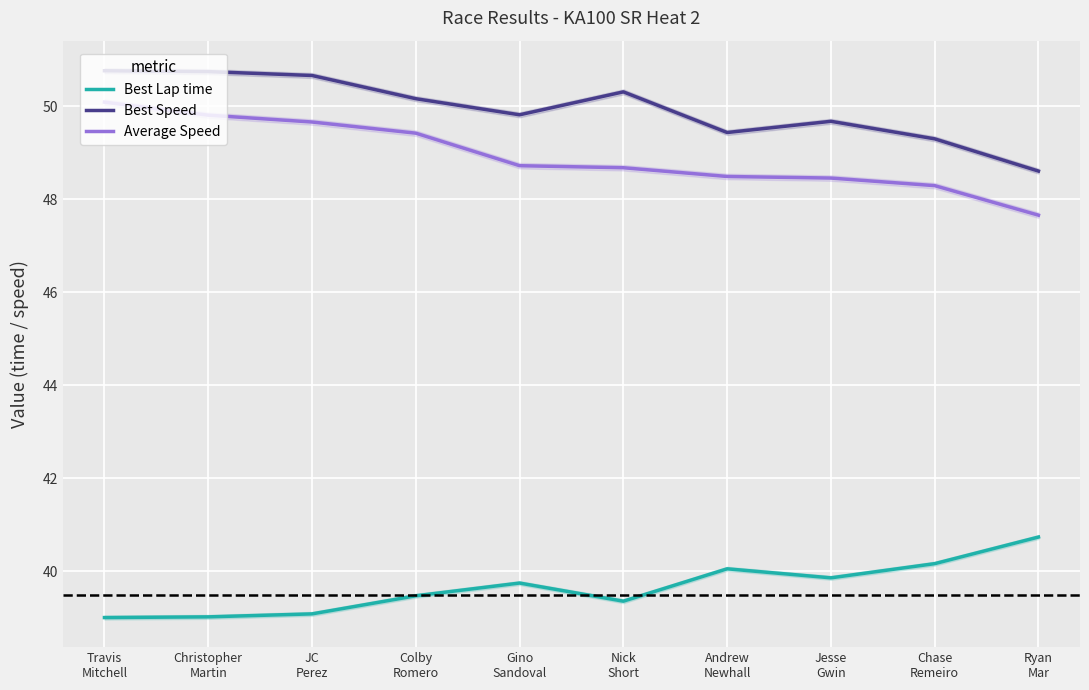

At which label does Best Speed first exceed 50?

Travis
Mitchell